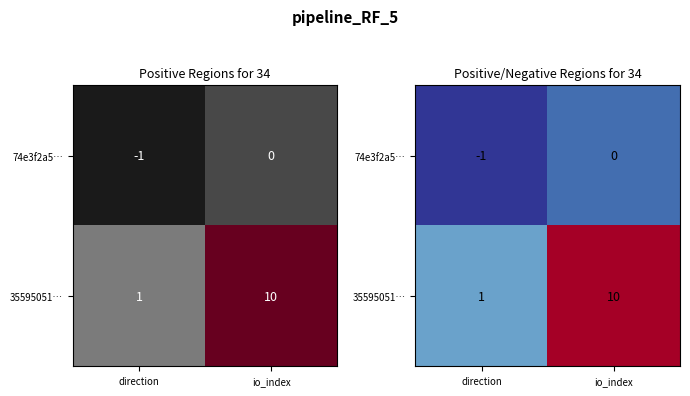

Is the value of 35595051… at direction greater than the value of 74e3f2a5… at io_index?

Yes